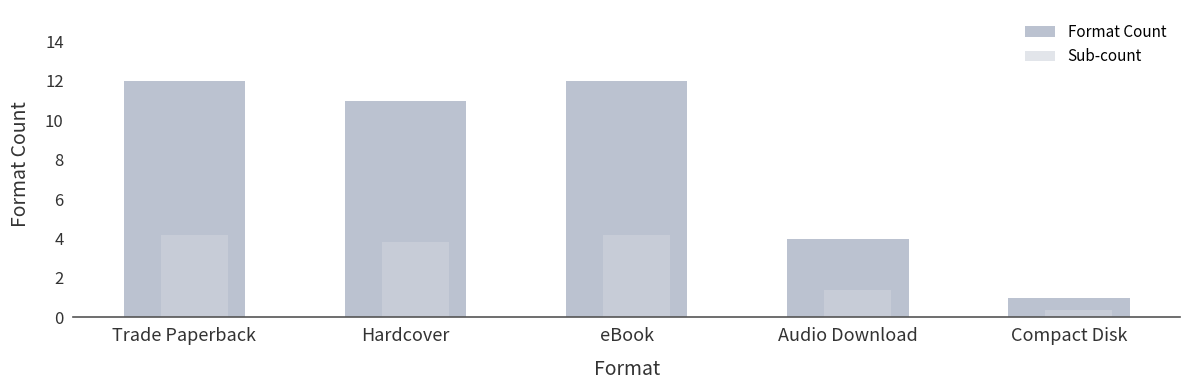

What is the greatest value displayed?

12.0